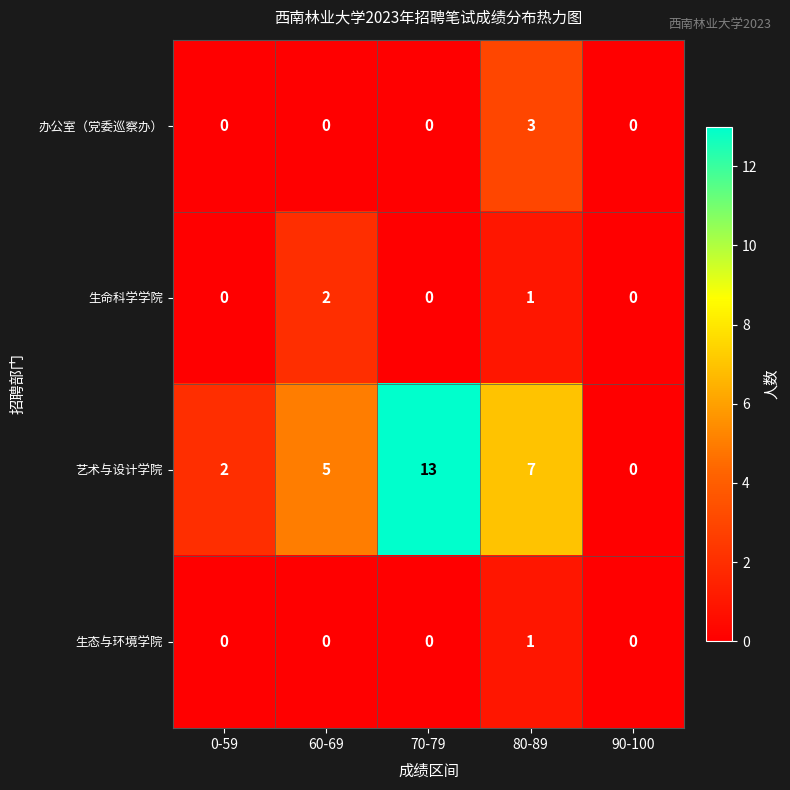

What is the difference between the maximum and minimum values in the 艺术与设计学院 series?

13